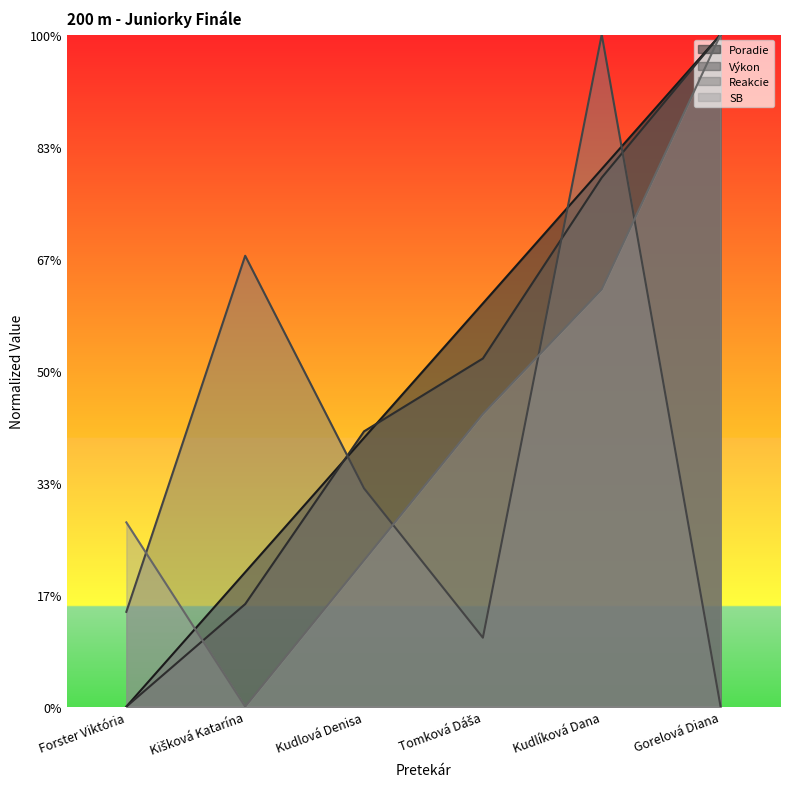

What position from the left is Tomková Dáša?

4